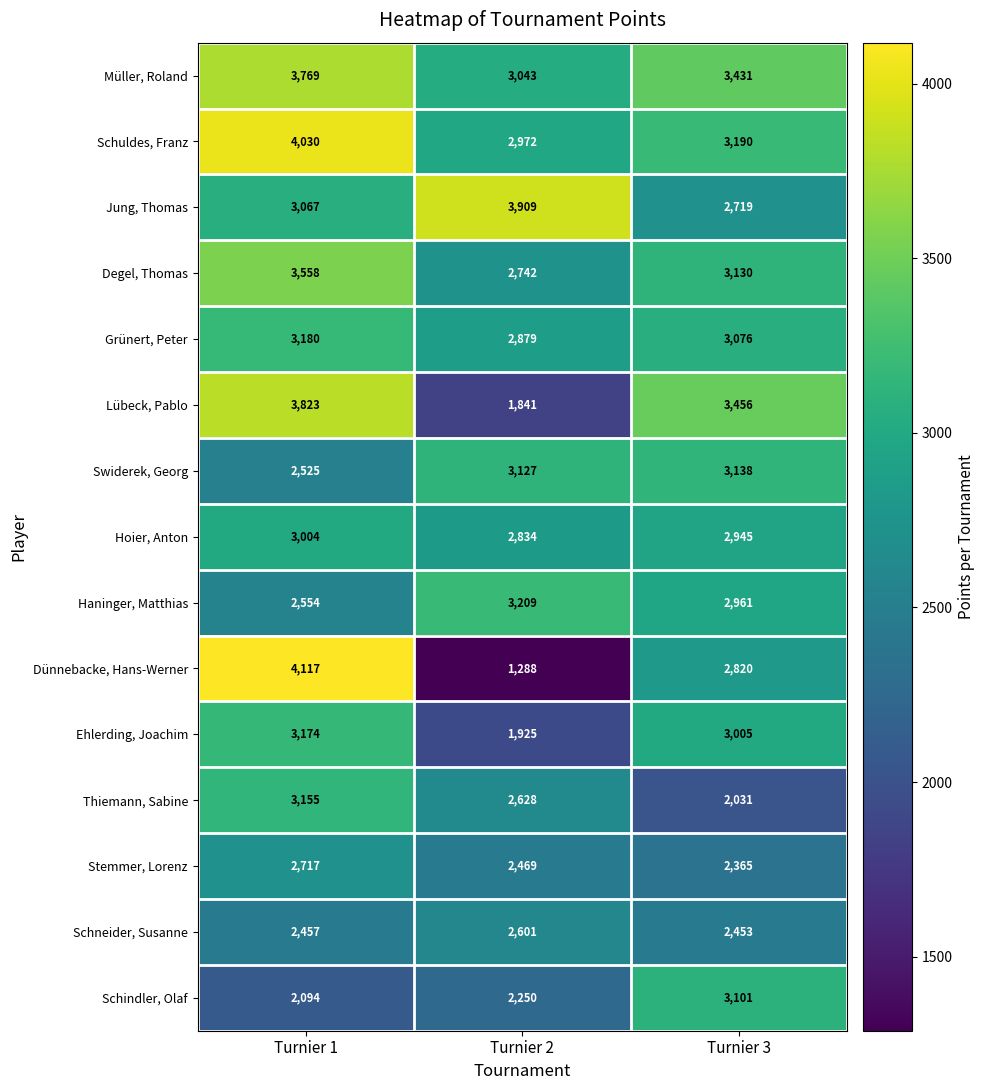

Rank the series at Turnier 3 from highest to lowest value.

Lübeck, Pablo, Müller, Roland, Schuldes, Franz, Swiderek, Georg, Degel, Thomas, Schindler, Olaf, Grünert, Peter, Ehlerding, Joachim, Haninger, Matthias, Hoier, Anton, Dünnebacke, Hans-Werner, Jung, Thomas, Schneider, Susanne, Stemmer, Lorenz, Thiemann, Sabine